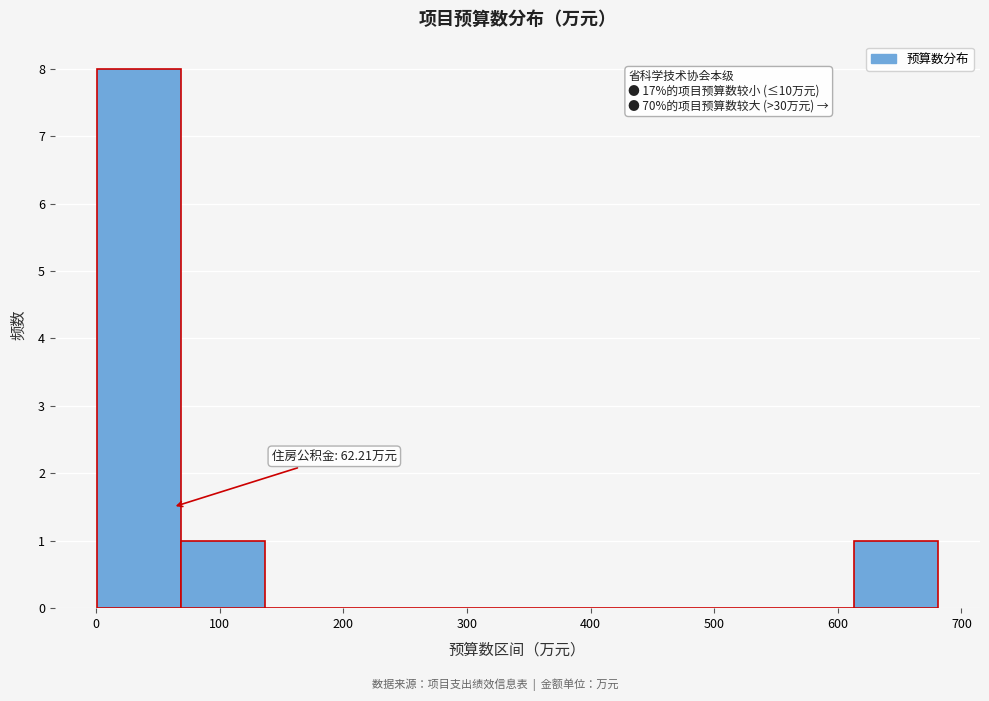

Over which range of the x-axis is the bar tallest?

0 to 70